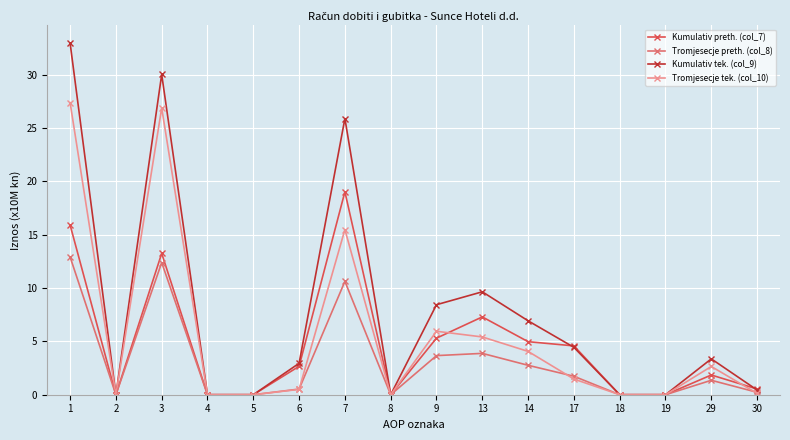

Which series has the widest spread of values?

Kumulativ tek. (col_9)